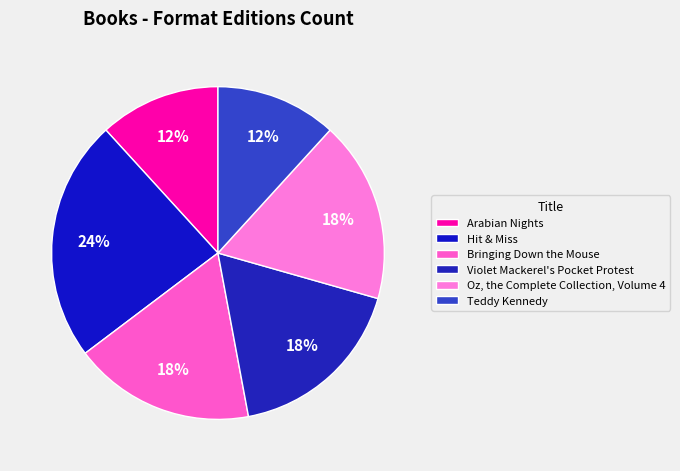

To the nearest percent, what is the combined percentage of Teddy Kennedy and Arabian Nights?

24%